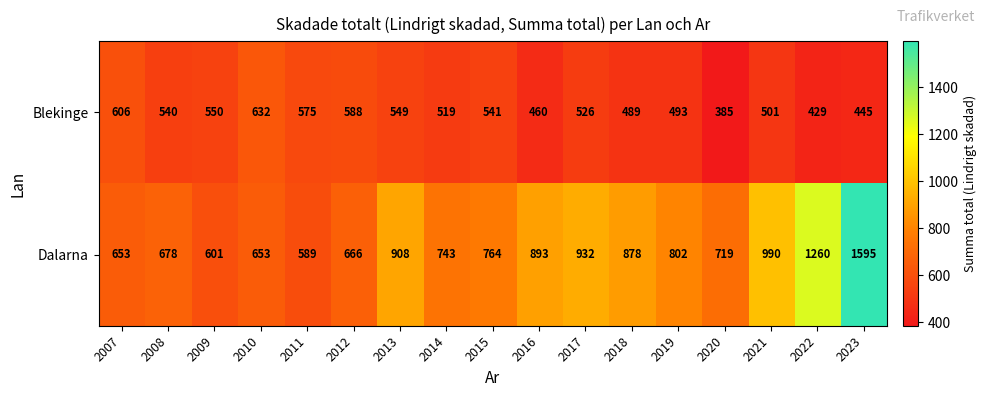

What is the sum of all Blekinge values?

8828